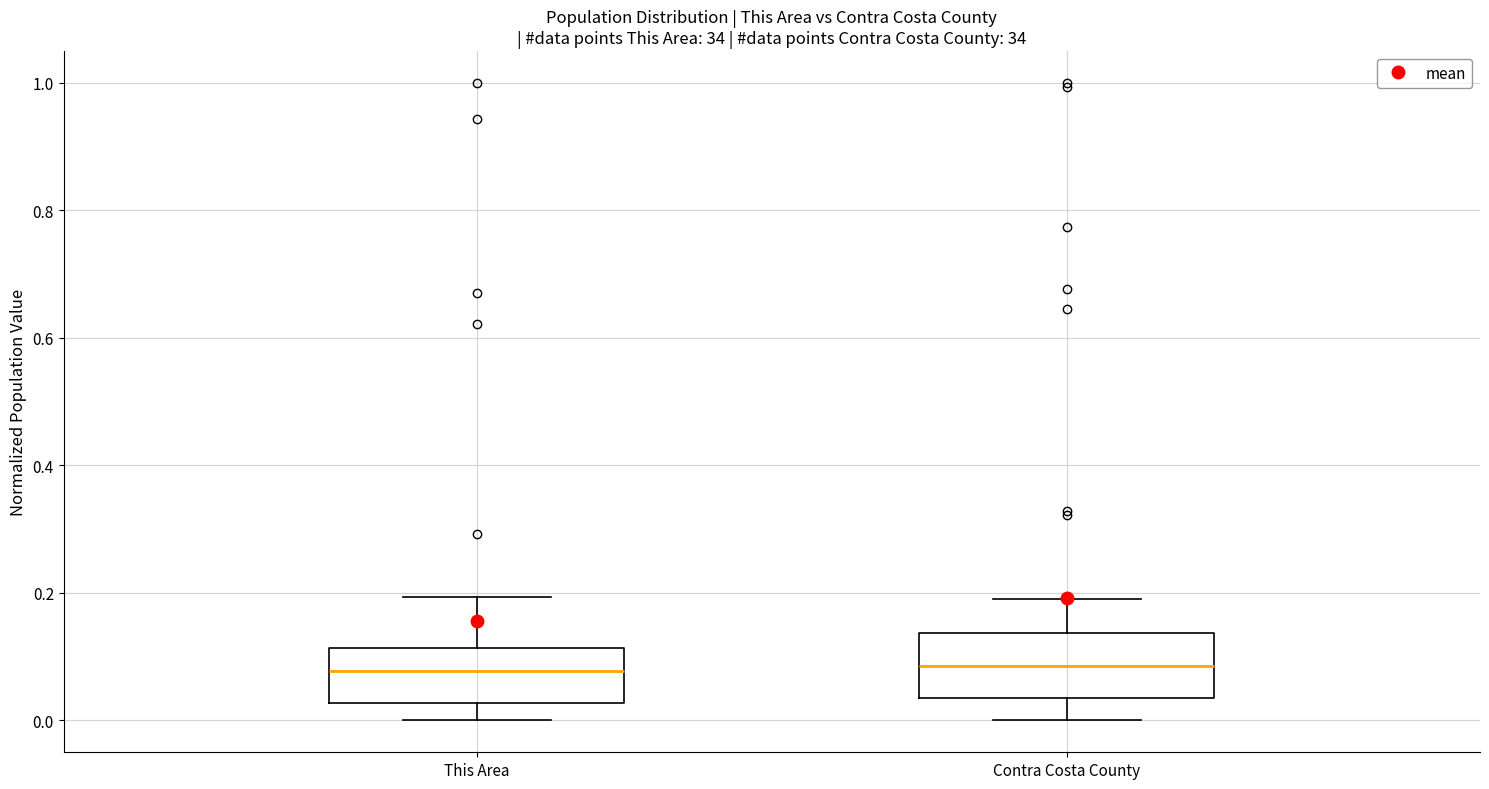

Reading left to right, read every box against the y-axis: the position of its median line, the range the box covers, and the ends of its whiskers. The values are not printed on the chart, so give them approximately, as read against the axis.

This Area: median 0.08, box 0.02 to 0.12, whiskers 0.00 to 0.20
Contra Costa County: median 0.08, box 0.04 to 0.14, whiskers 0.00 to 0.20